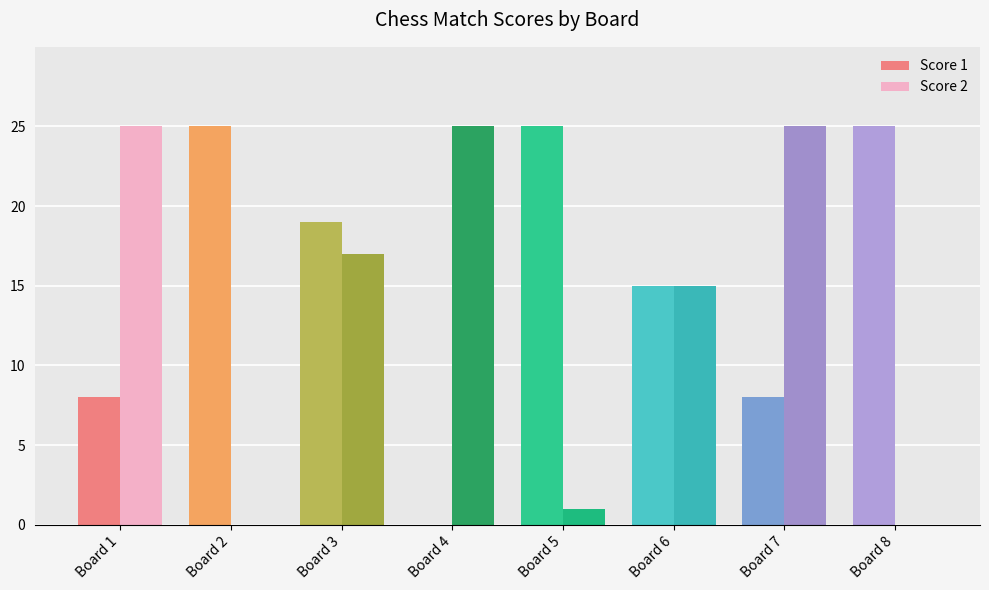

What is the approximate value of Score 2 at Board 6?

15